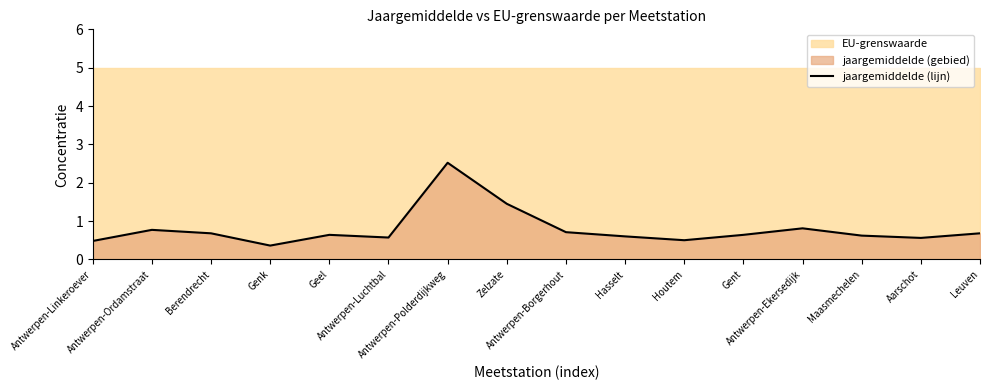

What is the label of the 15th point from the right?

Antwerpen-Ordamstraat